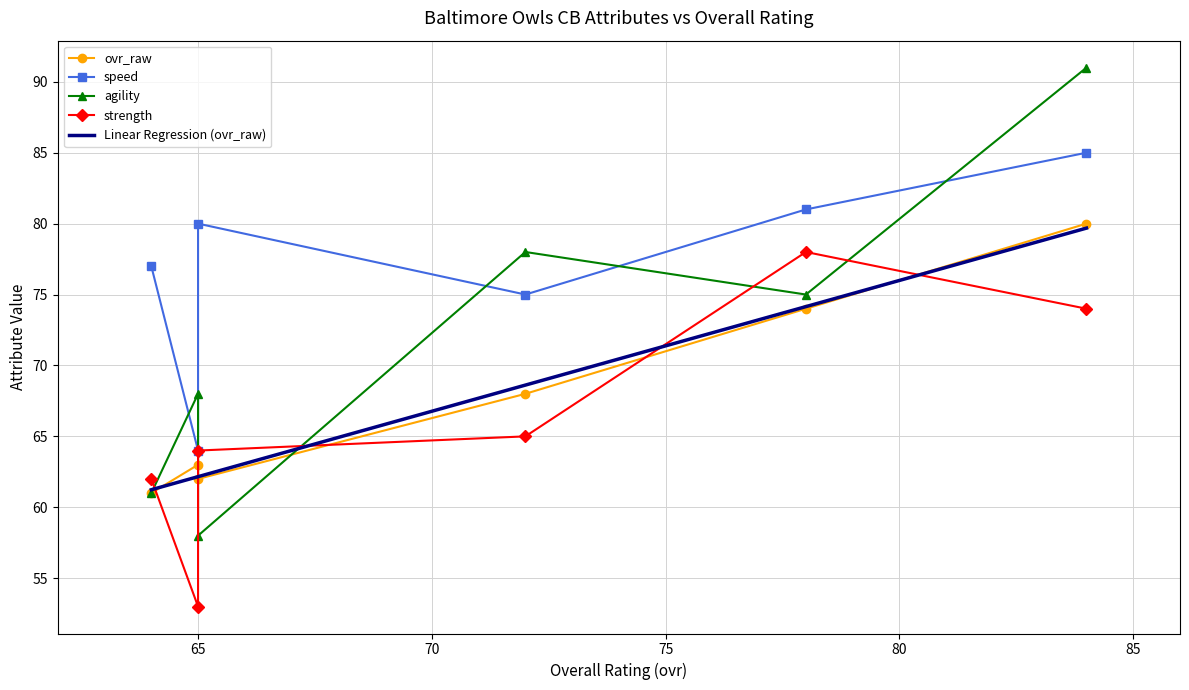

What is the minimum value for Linear Regression (ovr_raw)?

61.2